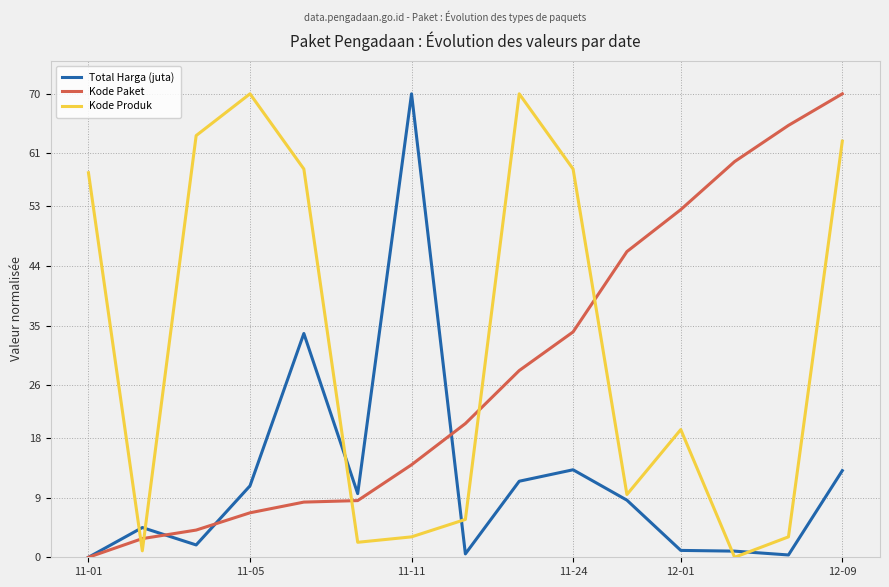

What is the greatest value displayed?

70.0